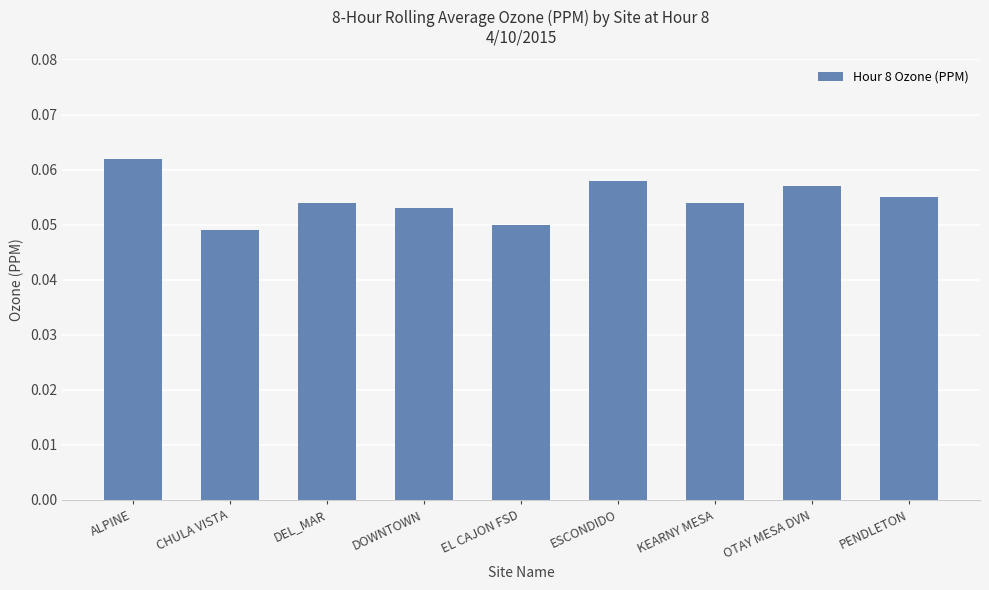

Which label corresponds to the largest value in the chart?

ALPINE